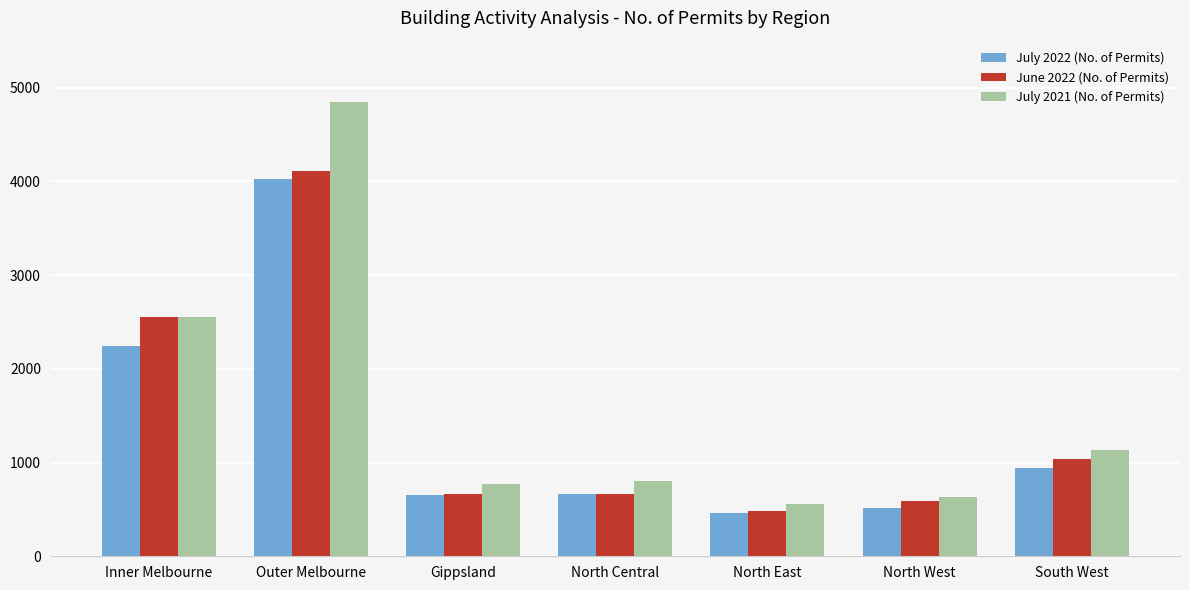

At which category is the sum across all series the highest?

Outer Melbourne